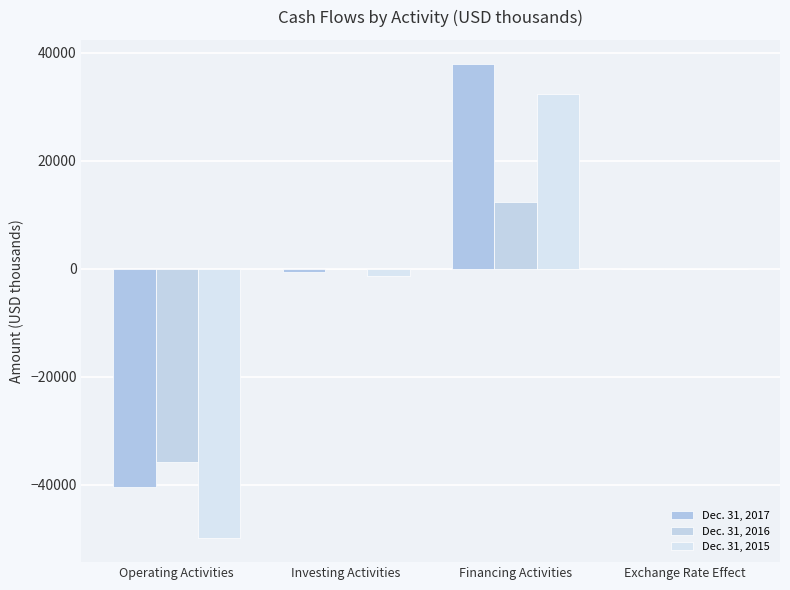

How many data points does each series have?

4